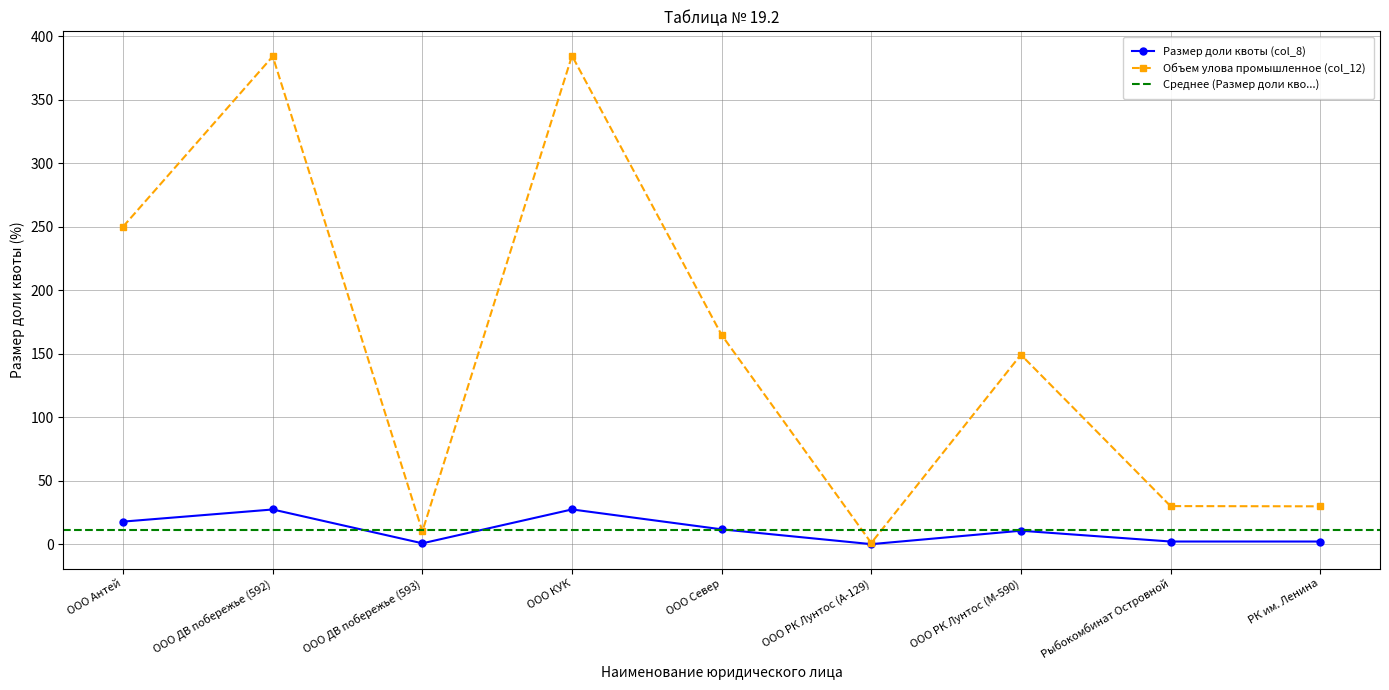

What is the difference between the highest and lowest values at ООО РК Лунтос (М-590)?

138.6